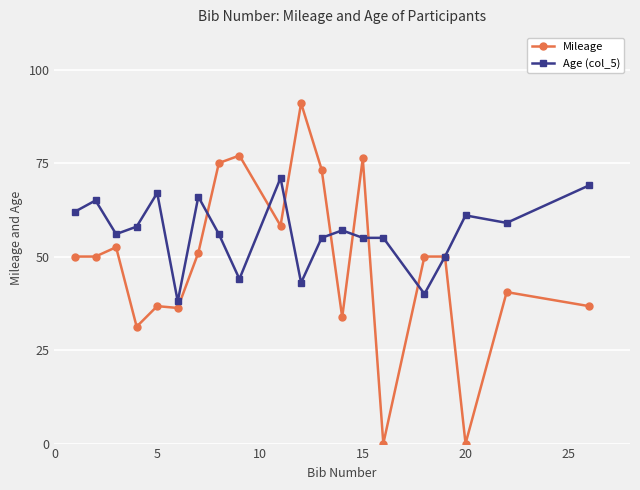

What is the maximum value for Age (col_5)?

71.0